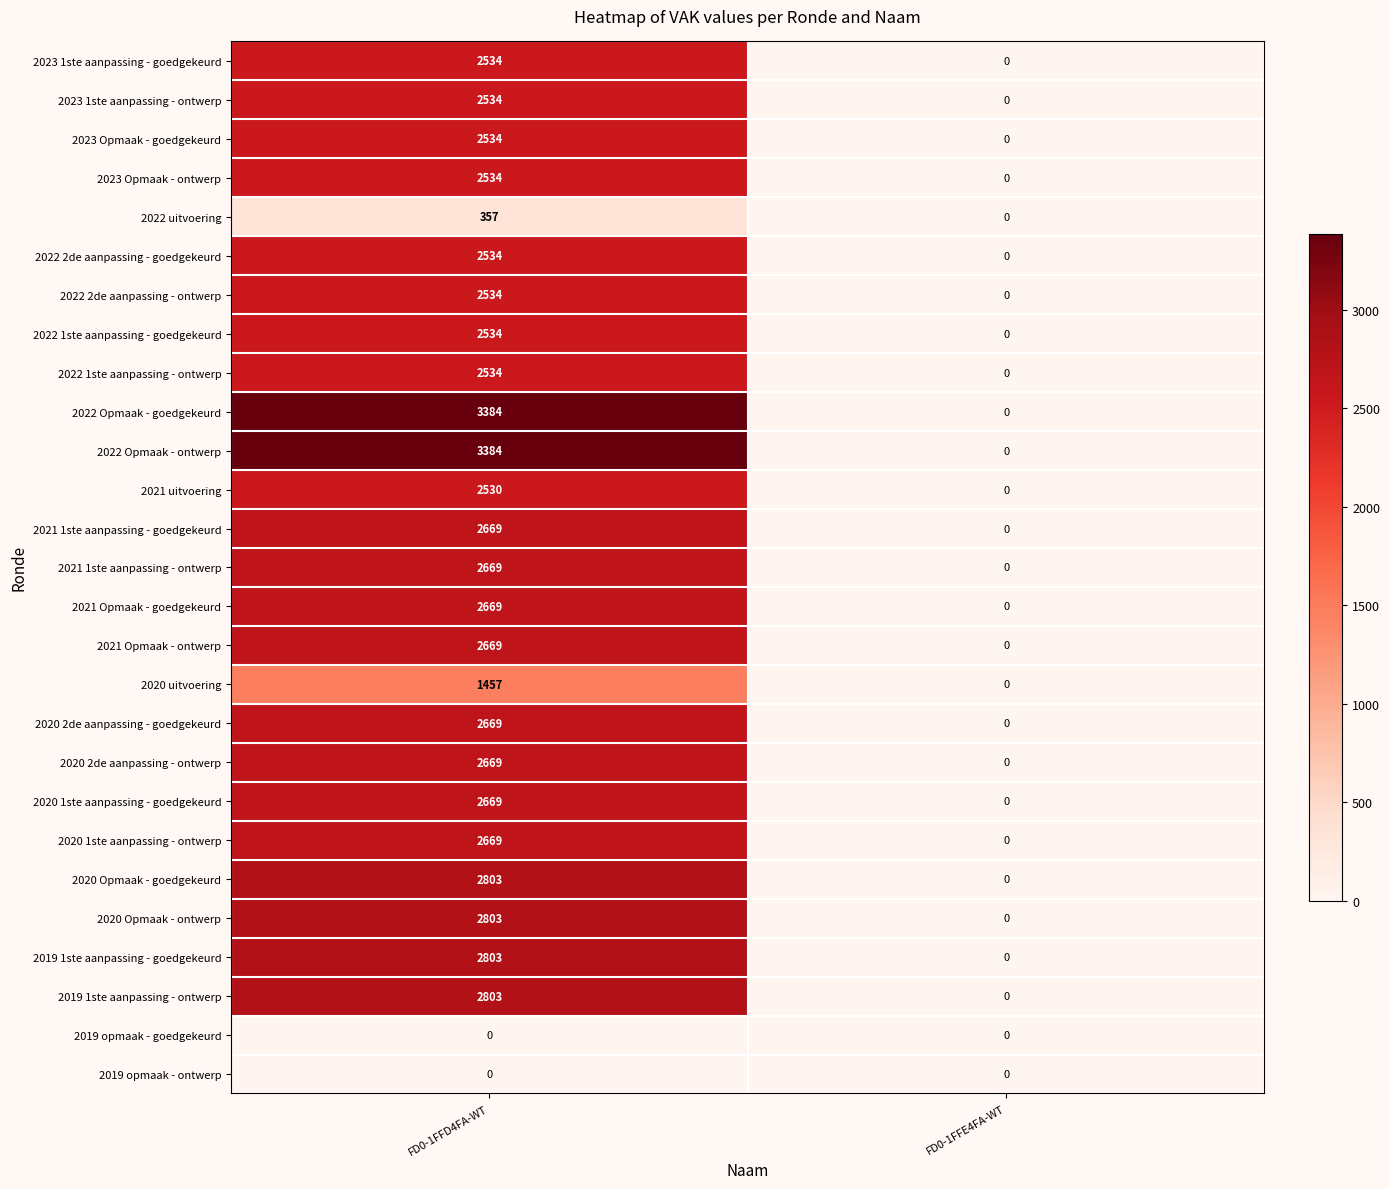

Where is 2020 Opmaak - goedgekeurd nearest to the value 1401?

FD0-1FFE4FA-WT